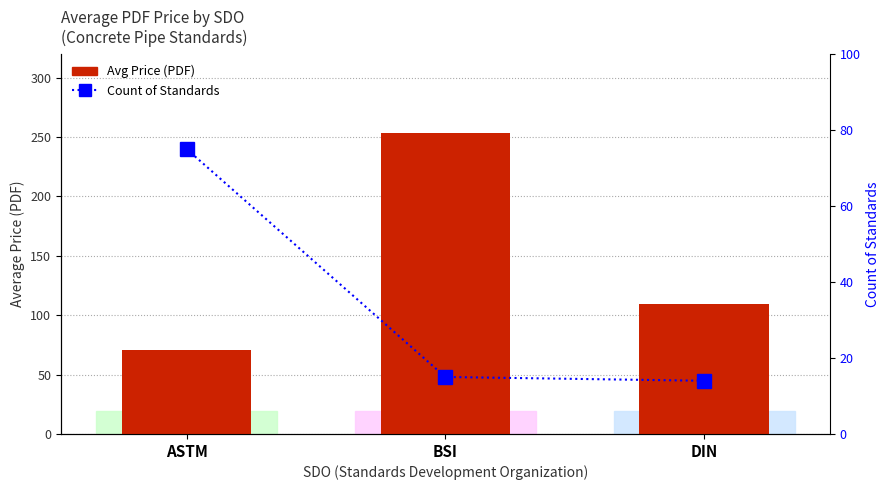

How many series are shown in this chart?

2